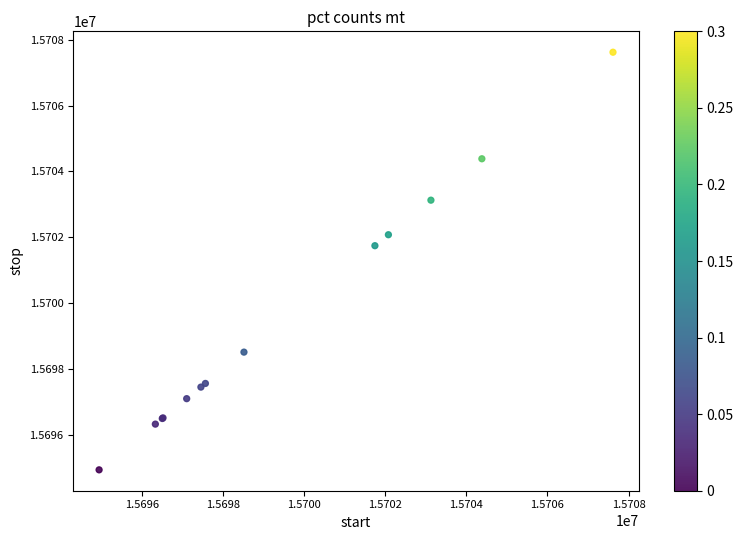

What Y value in the scatter plot is closest to 15701278?

15701744